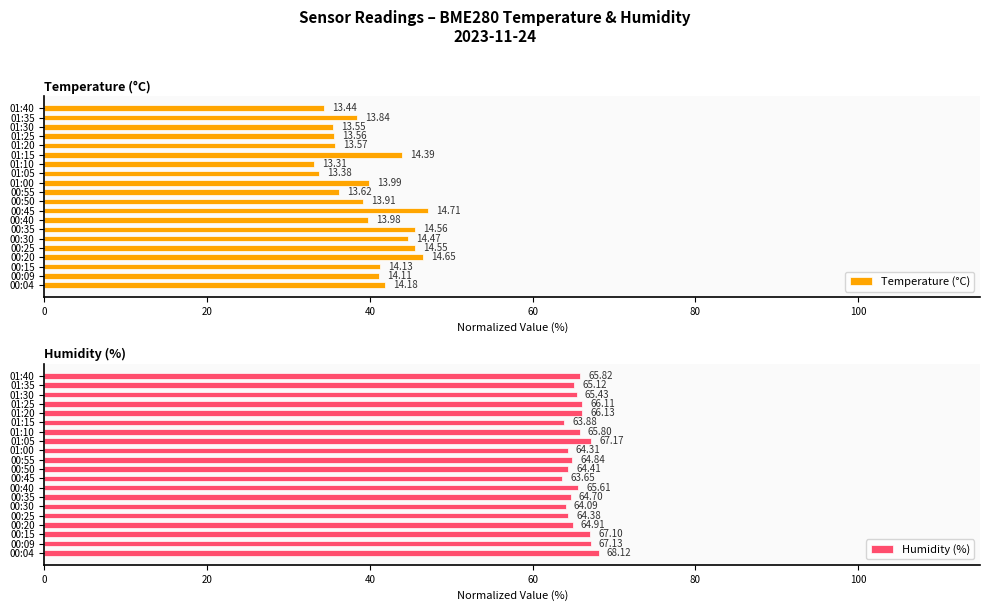

What is the maximum value shown in the chart?

68.1